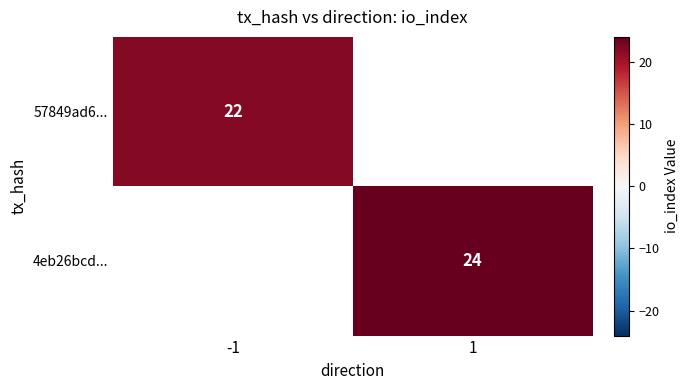

True or false: 57849ad6... has a value of 22 at -1.

True